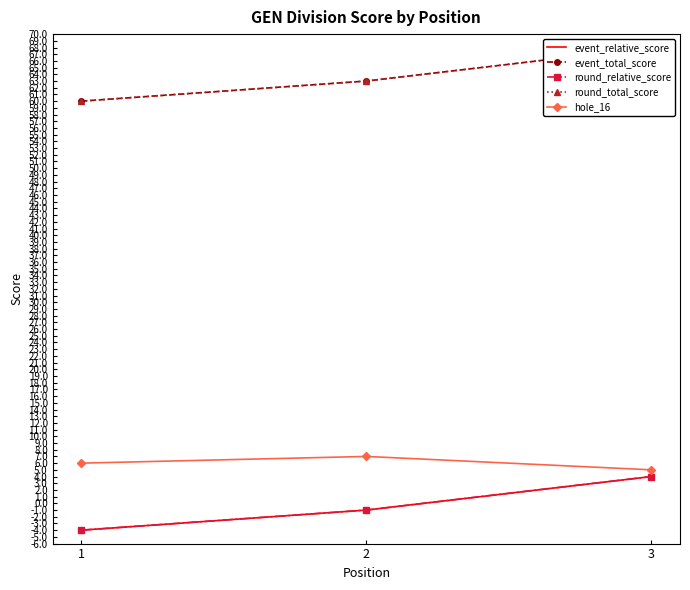

What is the total value across all series at 3?

149